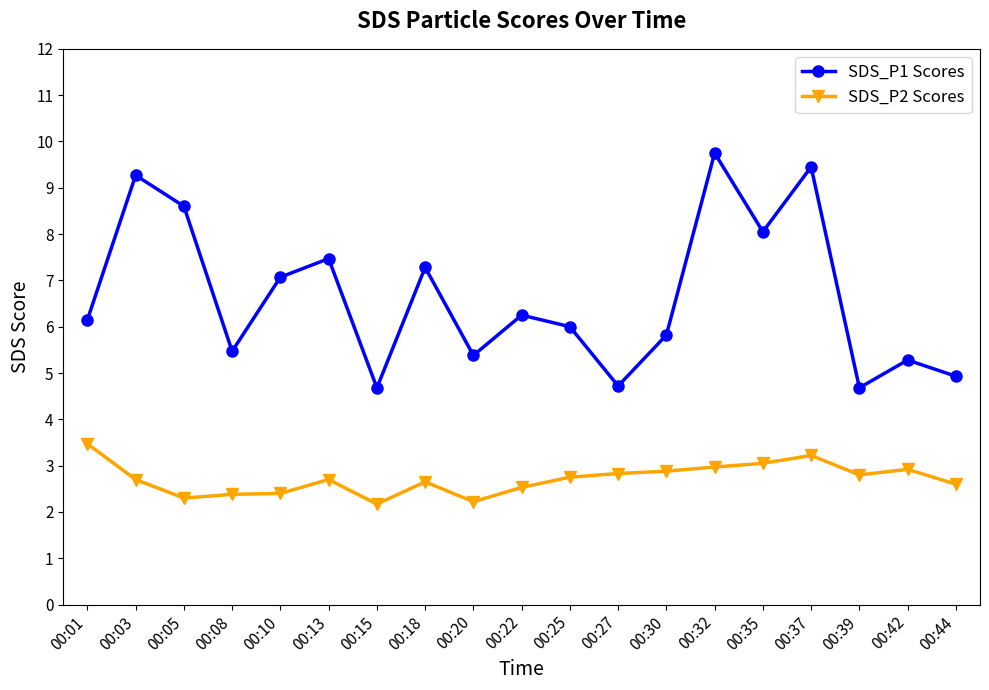

The SDS_P2 Scores series shows 2.6 at 00:18. True or false?

True